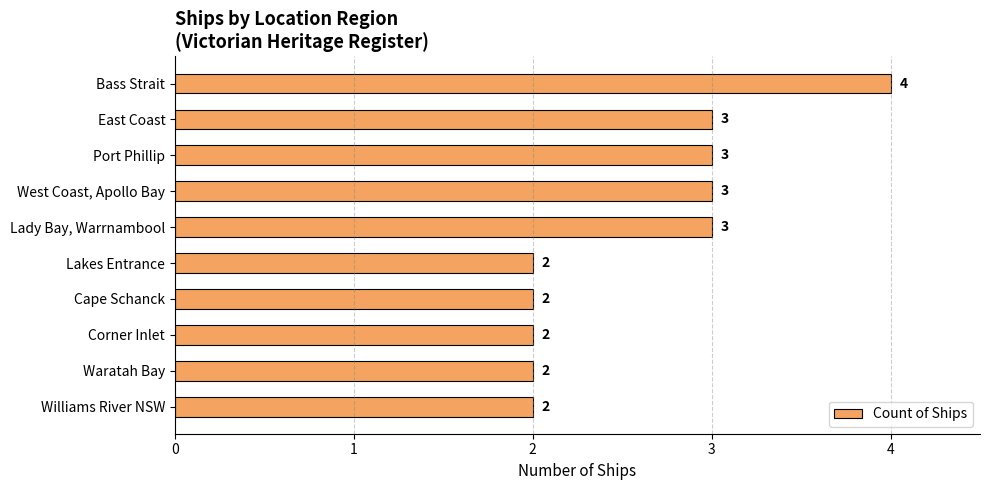

How many bars are there in total?

10